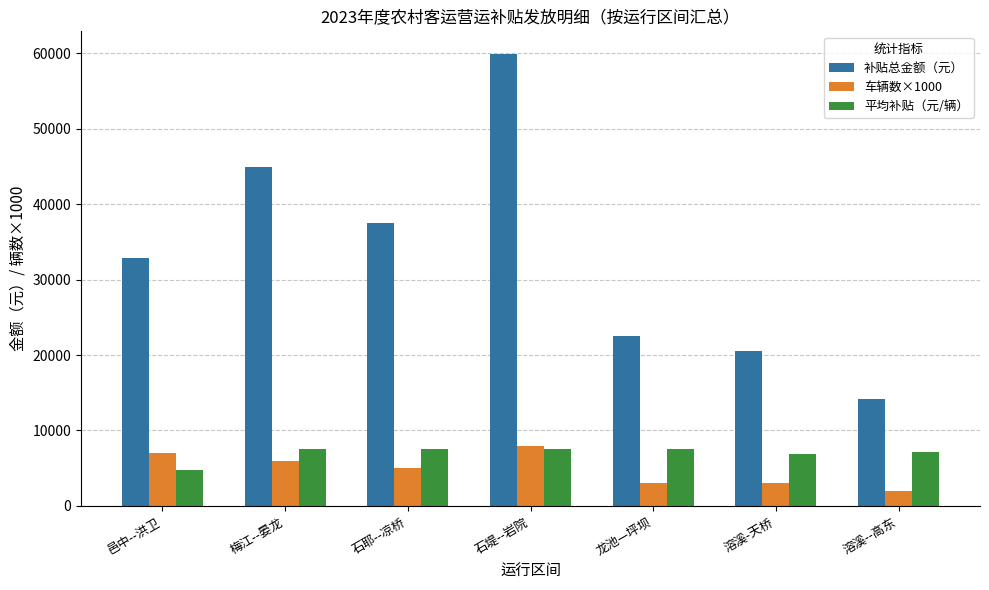

True or false: 补贴总金额（元） has a value of 14208.0 at 溶溪--高东.

True